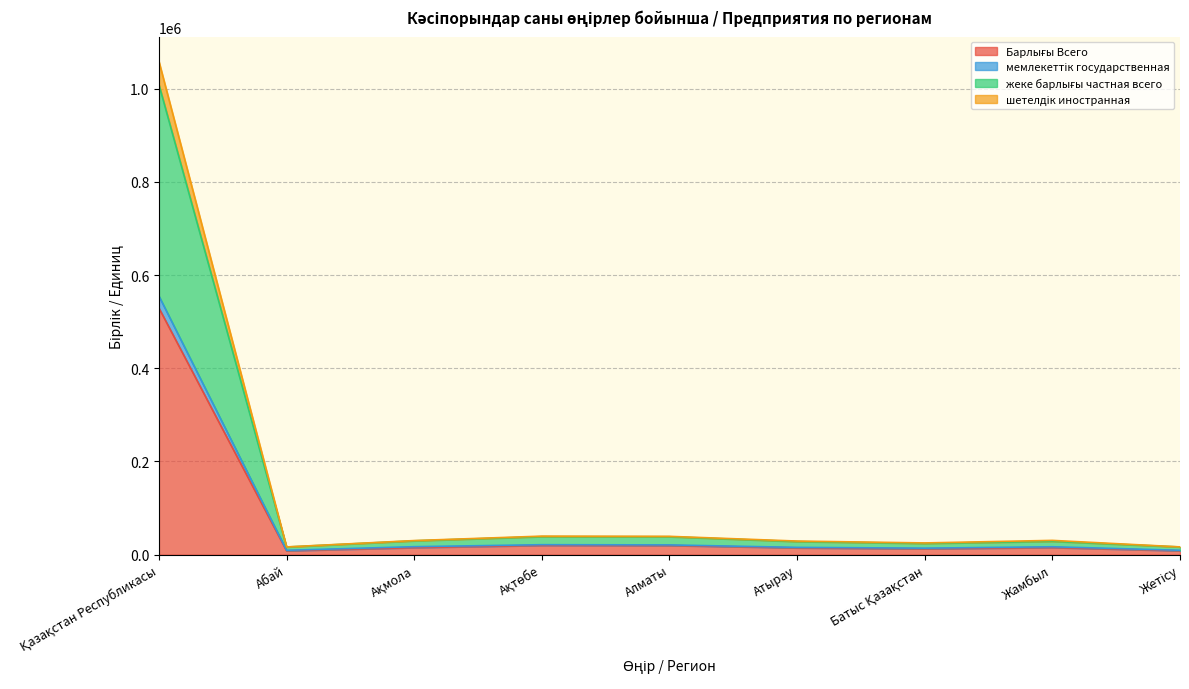

How many data points in жеке барлығы частная всего are less than 28606?

4